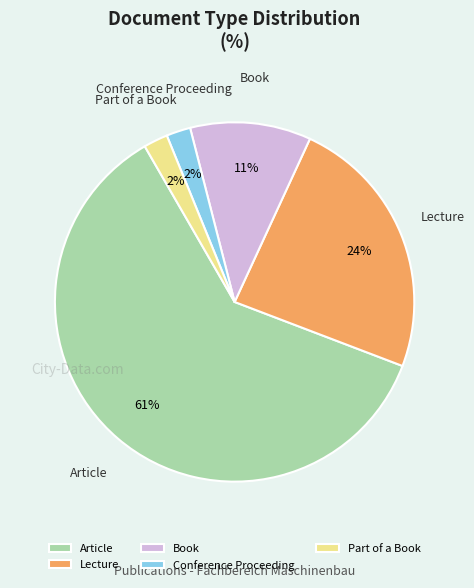

True or false: Lecture accounts for 24% of the total.

True